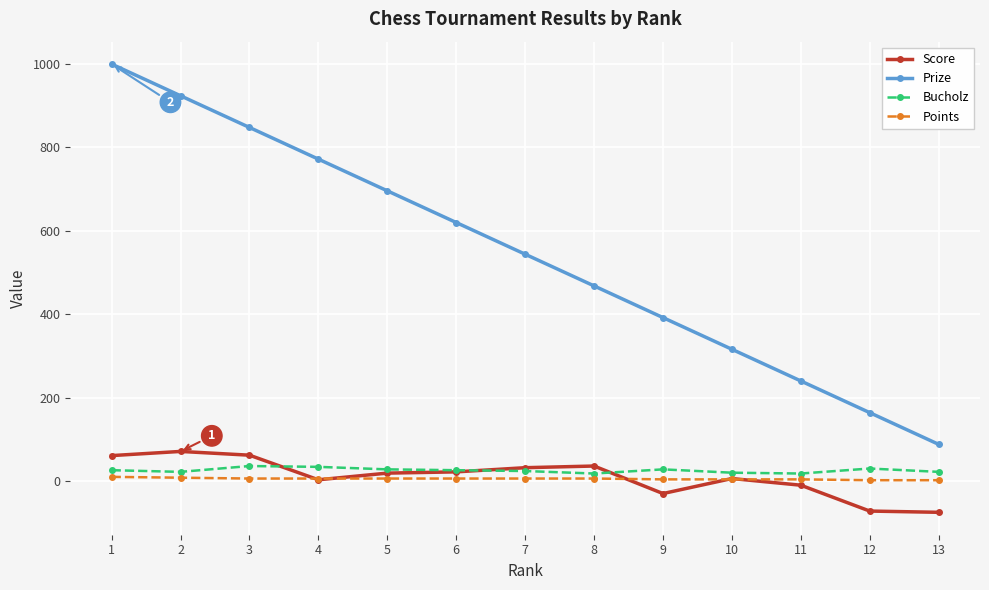

The value of Prize at 9 is 392. True or false?

True